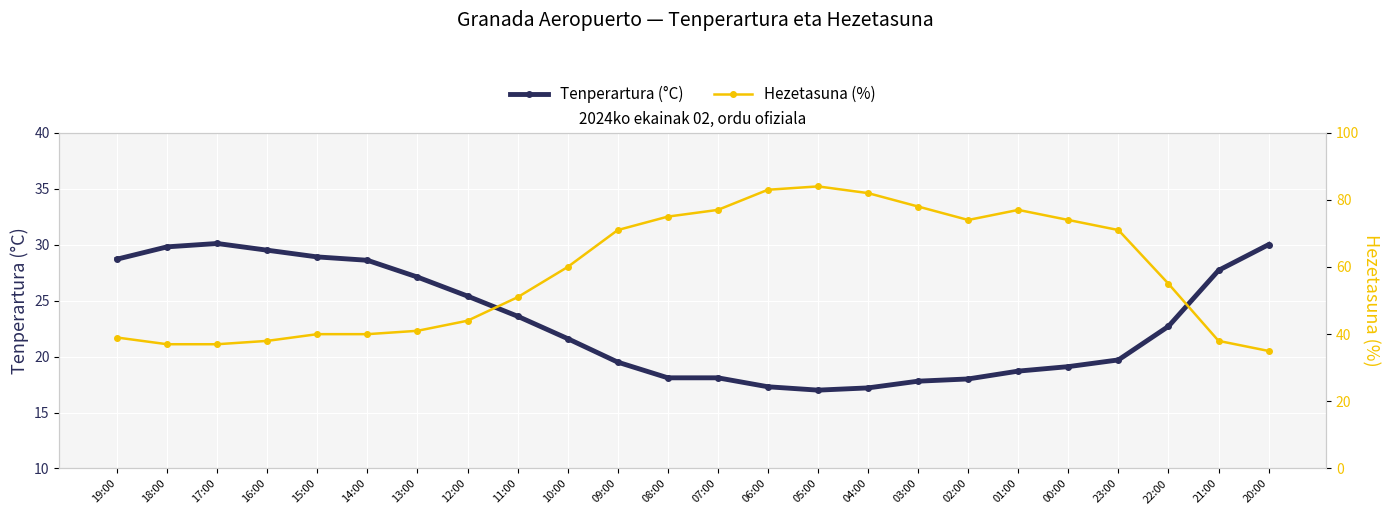

What is the minimum value shown in the chart?

17.0